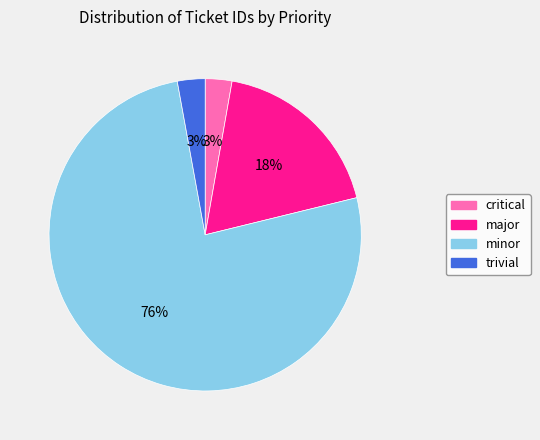

Between minor and trivial, which is larger?

minor